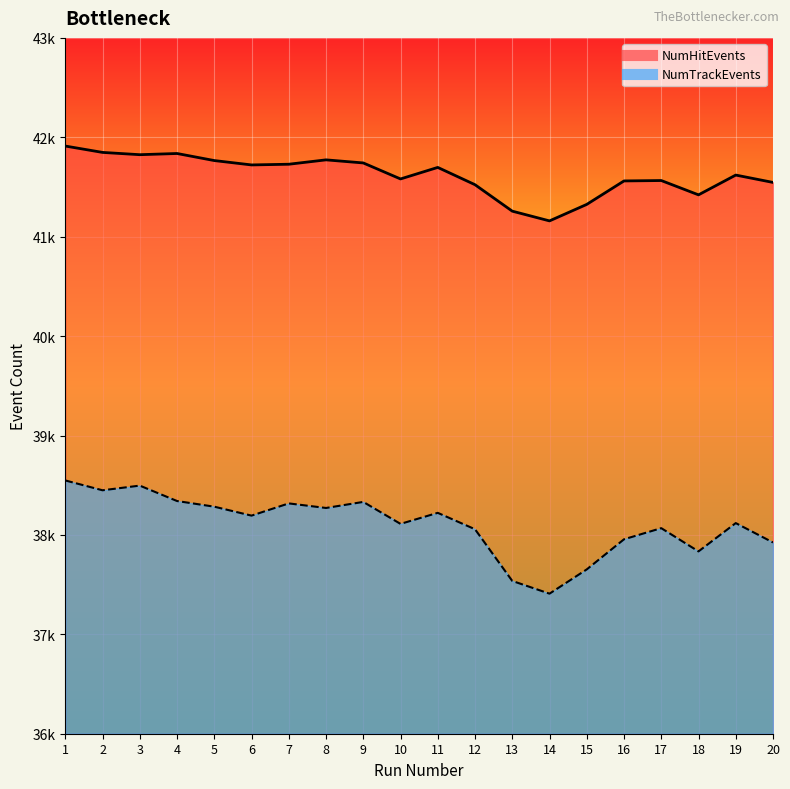

What is the value of the NumTrackEvents point at the 5th from the left?

38284